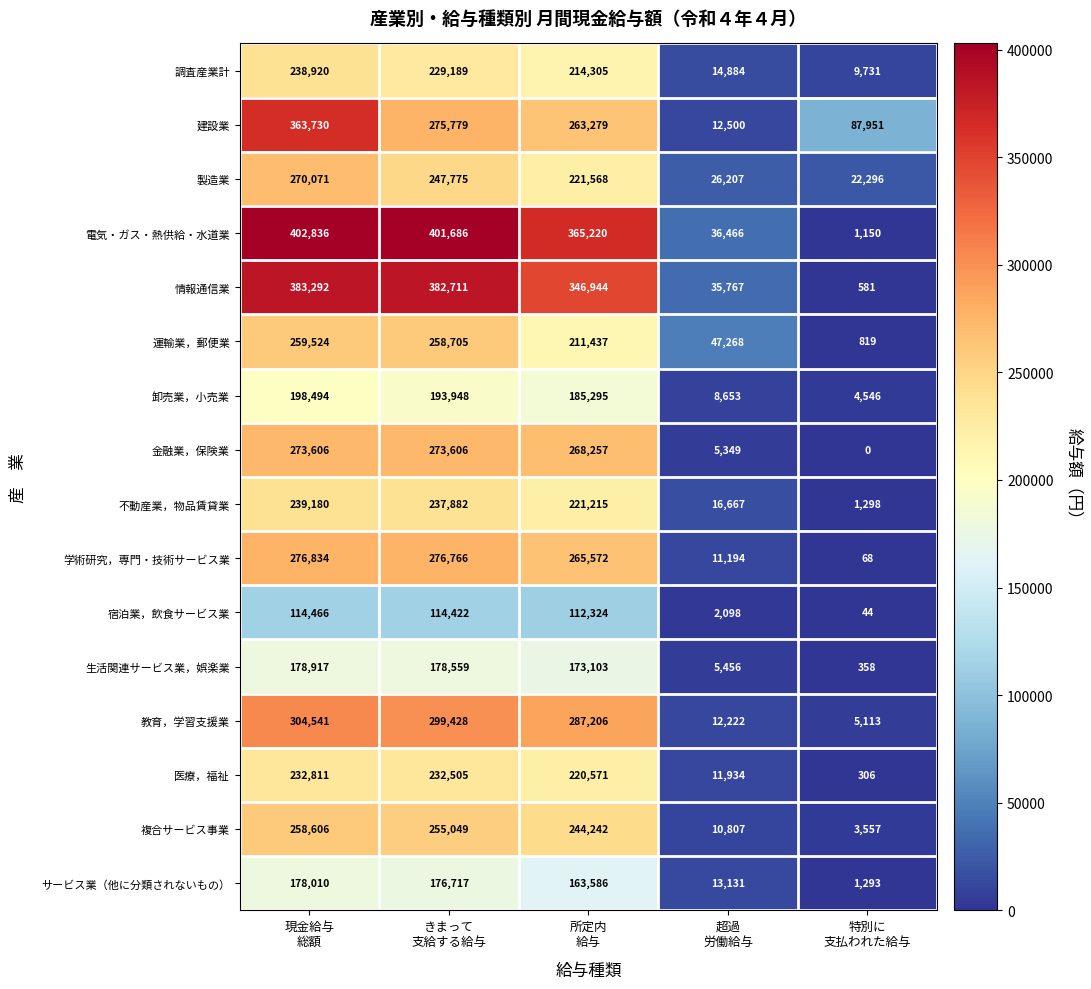

Which series has the largest total across all categories?

電気・ガス・熱供給・水道業